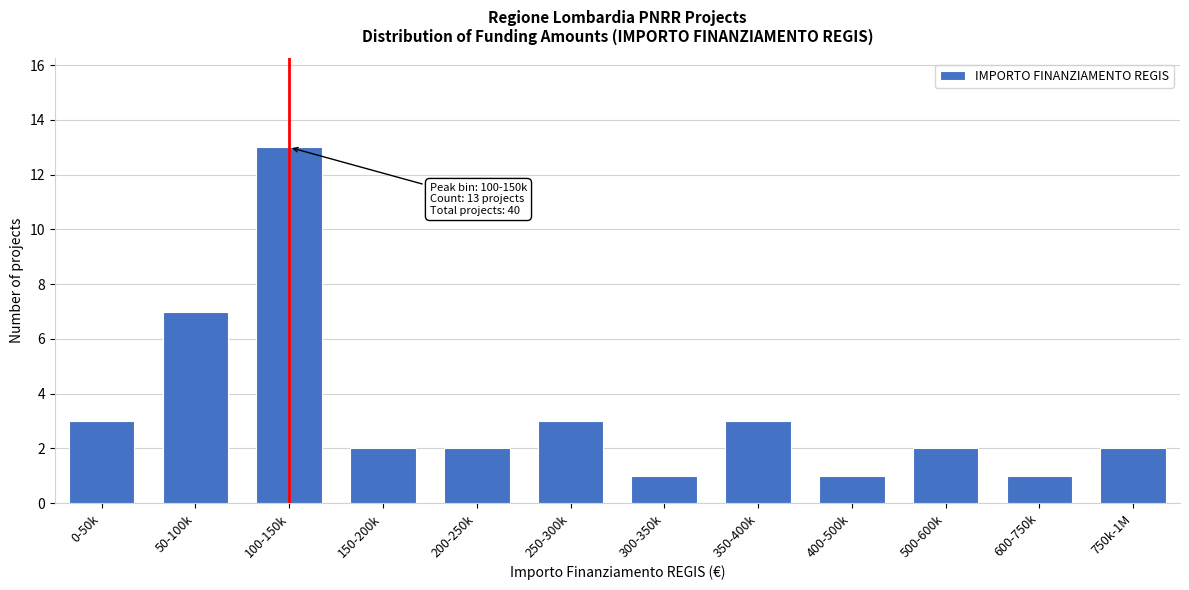

Reading right to left, what are all the values shown in this chart?

750k-1M=2	600-750k=1	500-600k=2	400-500k=1	350-400k=3	300-350k=1	250-300k=3	200-250k=2	150-200k=2	100-150k=13	50-100k=7	0-50k=3